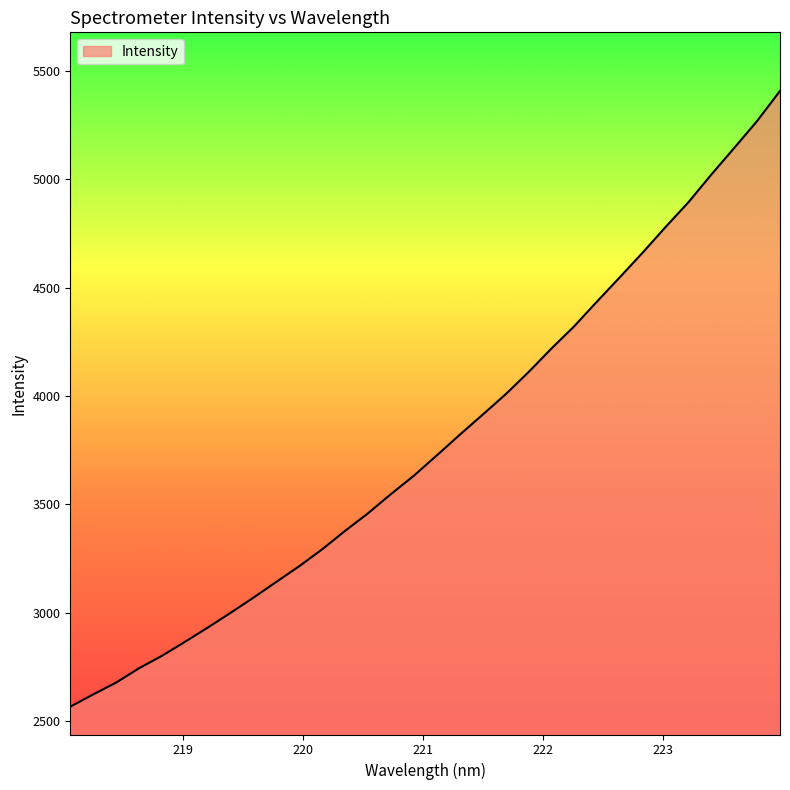

What is the minimum value shown in the chart?

2566.7